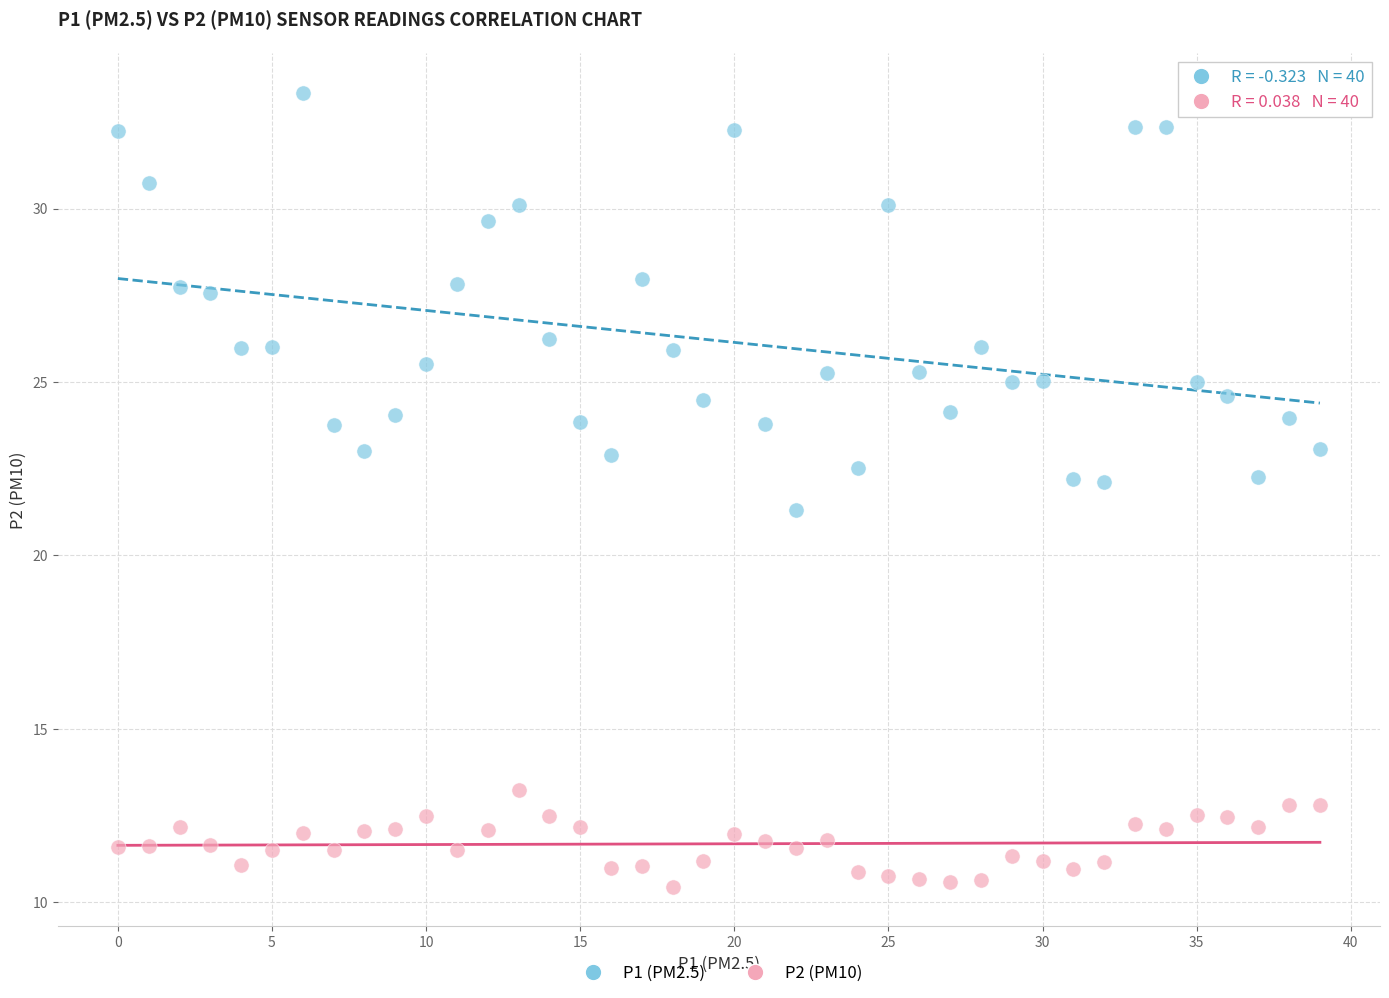

Which series reaches the maximum Y coordinate?

P1 (PM2.5)